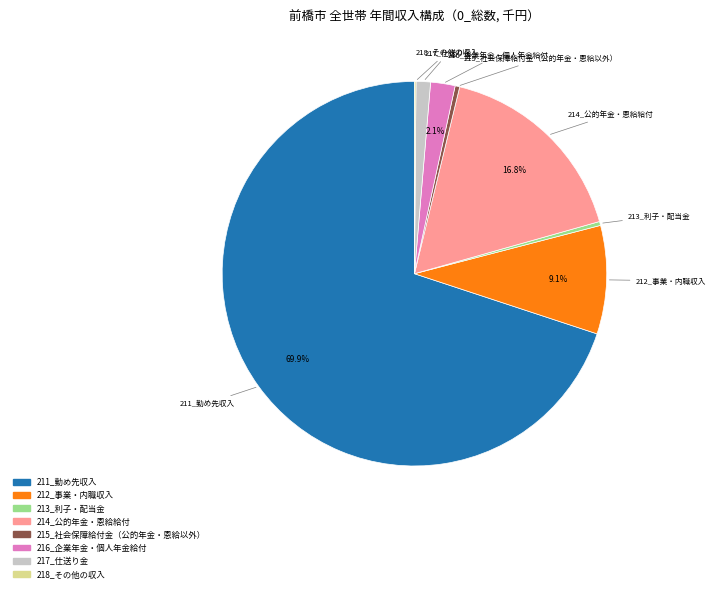

Is there any slice that represents more than half of the pie?

Yes